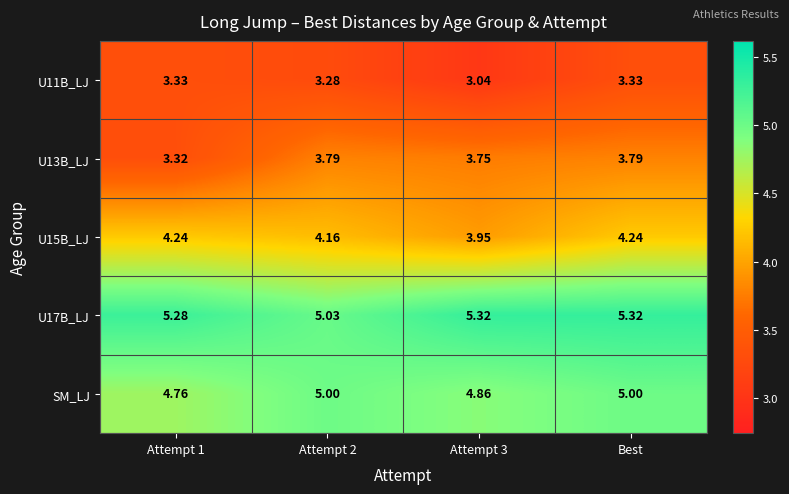

How many series are shown in this chart?

5